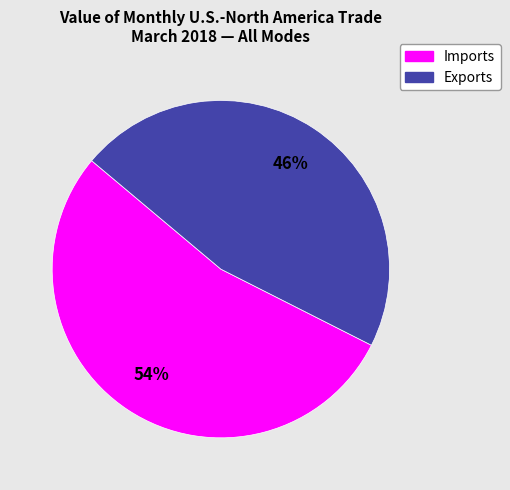

To the nearest percent, what is the average slice percentage?

50%